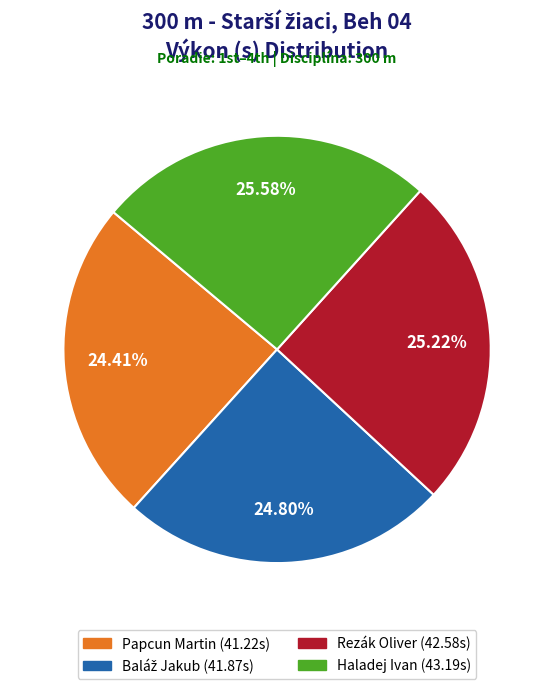

Is there any slice that represents more than half of the pie?

No